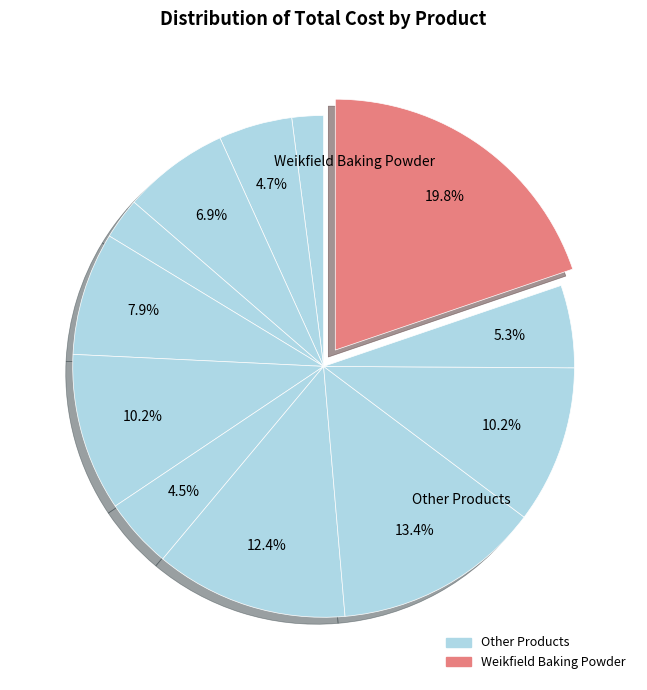

To the nearest percent, what is the difference between the largest and smallest slice percentages?

18%